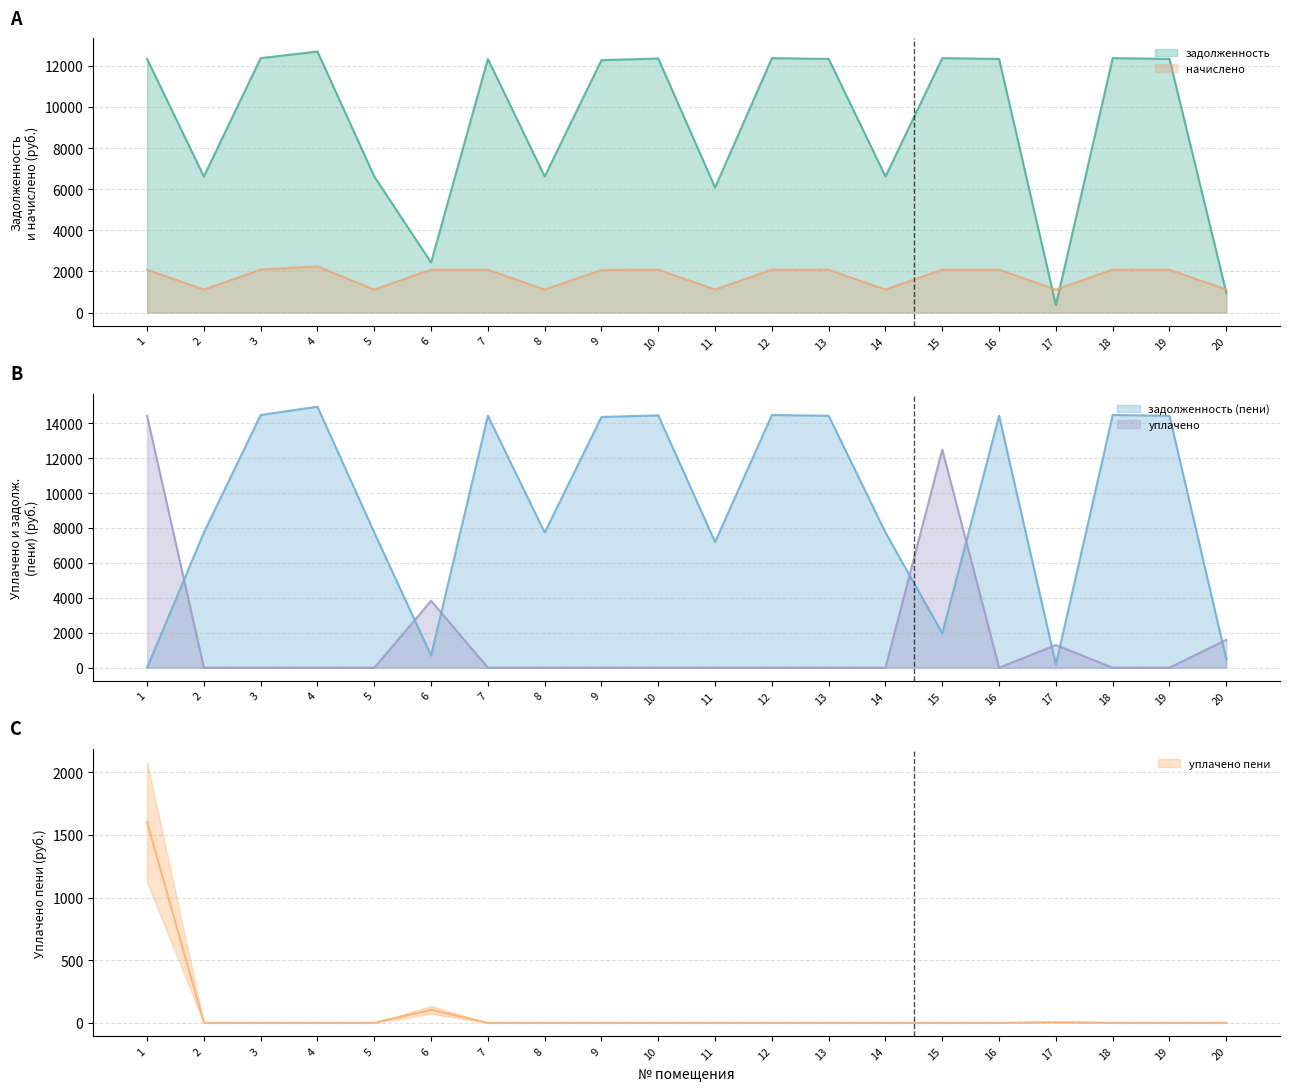

What is the highest value of the начислено series?

2245.3